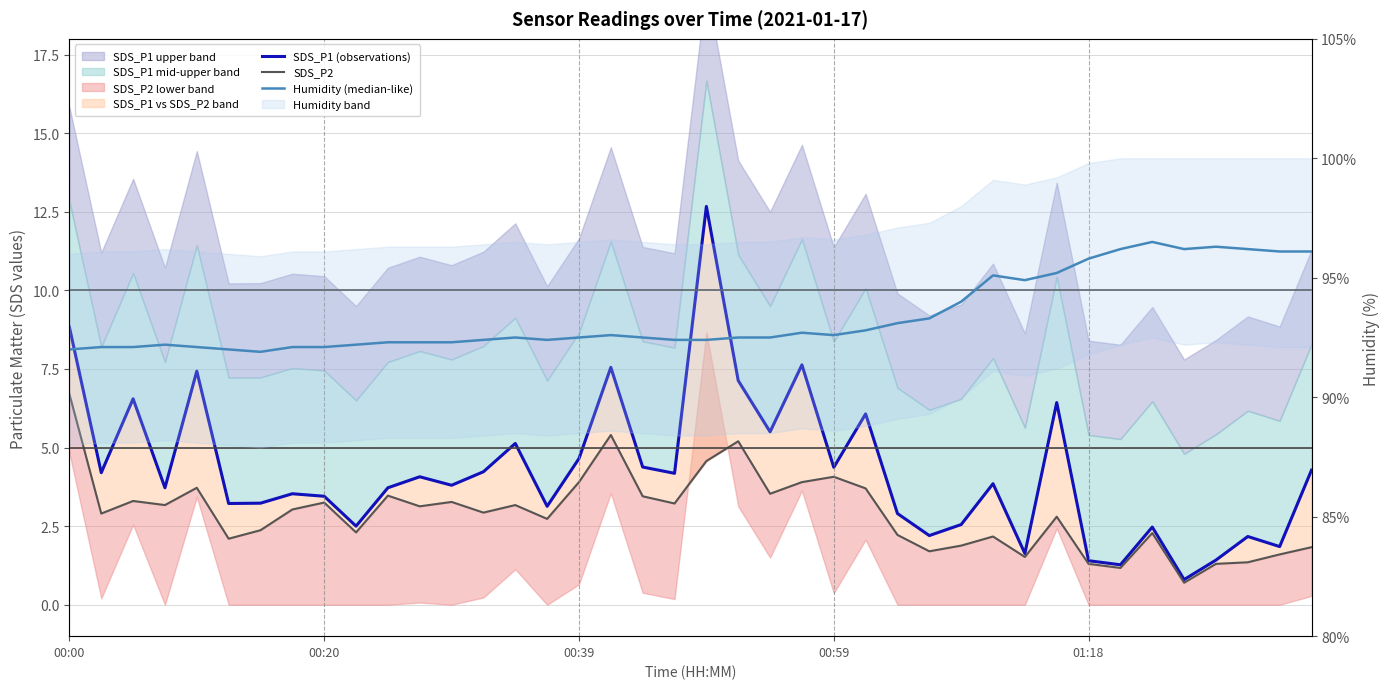

What is the lowest value of the SDS_P1 (observations) series?

0.8